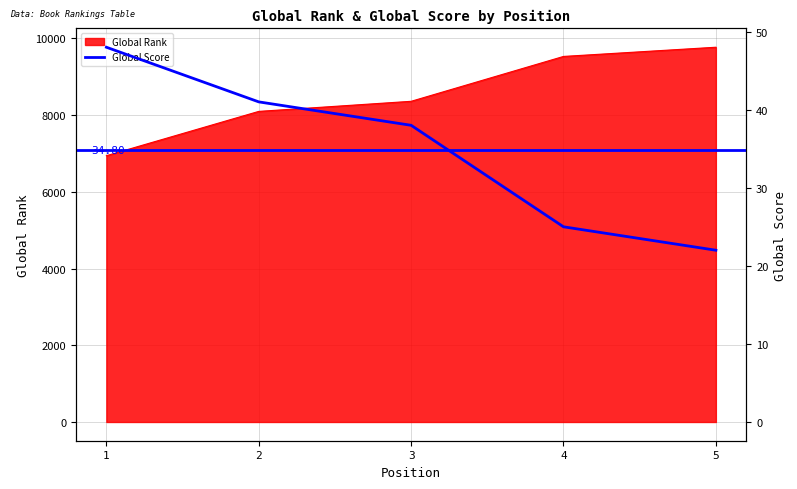

What is the difference between the values at 4 and 5?

3